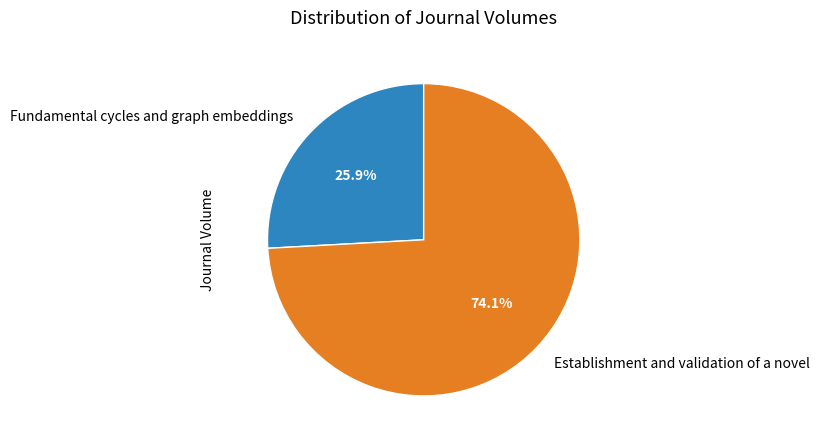

What is the ratio of the value at Fundamental cycles and graph embeddings to the value at Establishment and validation of a novel?

0.3